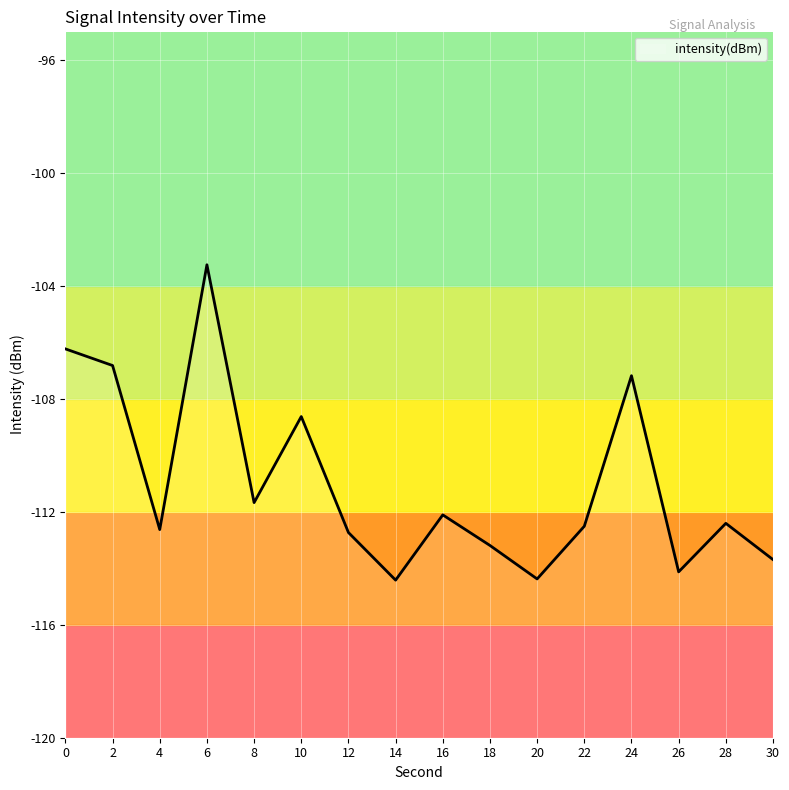

What is the average value?

-111.0